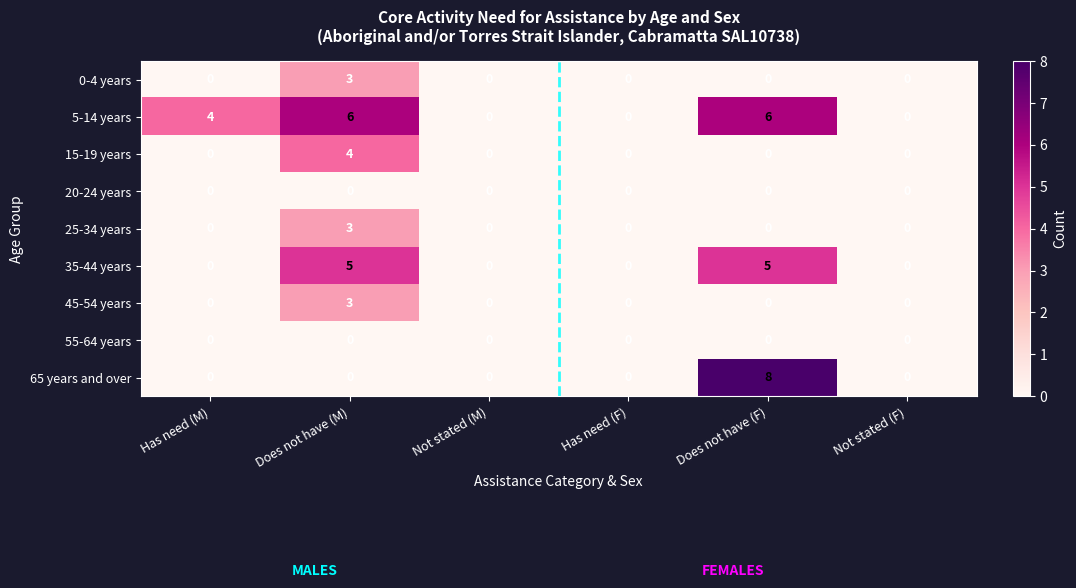

True or false: 55-64 years has a value of 0 at Has need (M).

True